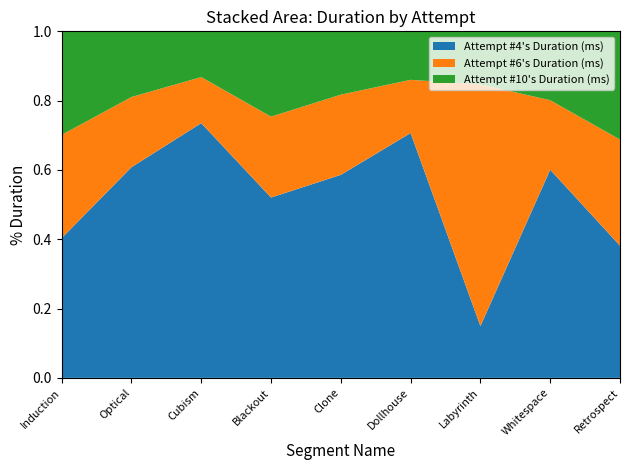

Reading right to left, transcribe all the data shown in this chart.

Attempt #4's Duration (ms): Retrospect=5476	Whitespace=1104235	Labyrinth=91289	Dollhouse=1515760	Clone=501378	Blackout=462284	Cubism=773589	Optical=649209	Induction=227474
Attempt #6's Duration (ms): Retrospect=4399	Whitespace=368631	Labyrinth=426411	Dollhouse=329180	Clone=197996	Blackout=207333	Cubism=139814	Optical=216267	Induction=168084
Attempt #10's Duration (ms): Retrospect=4485	Whitespace=365465	Labyrinth=93590	Dollhouse=300161	Clone=156409	Blackout=218704	Cubism=138959	Optical=202500	Induction=168570